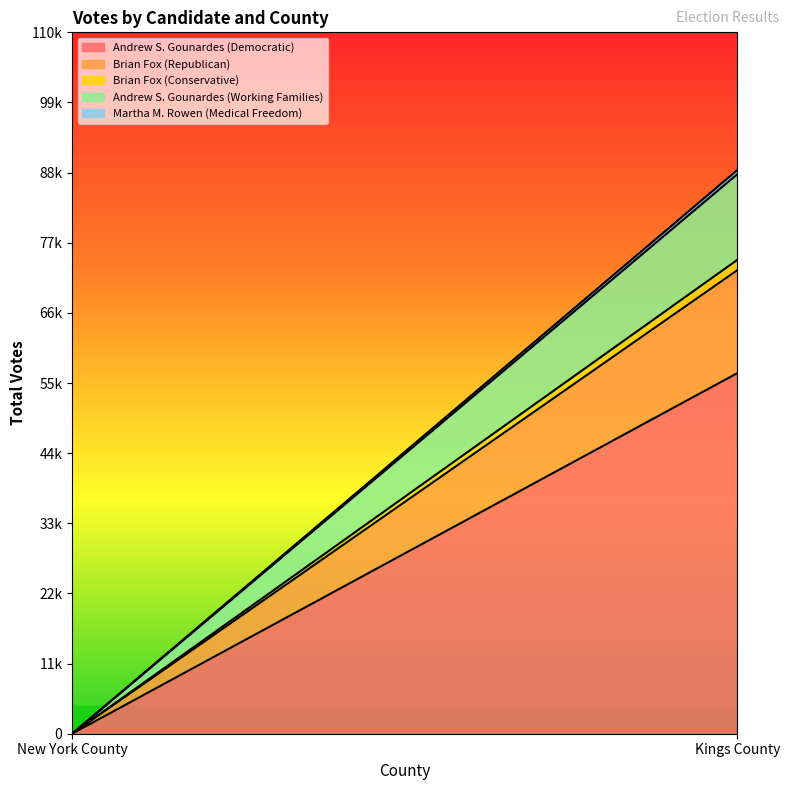

What is the label of the 2nd point from the left?

Kings County